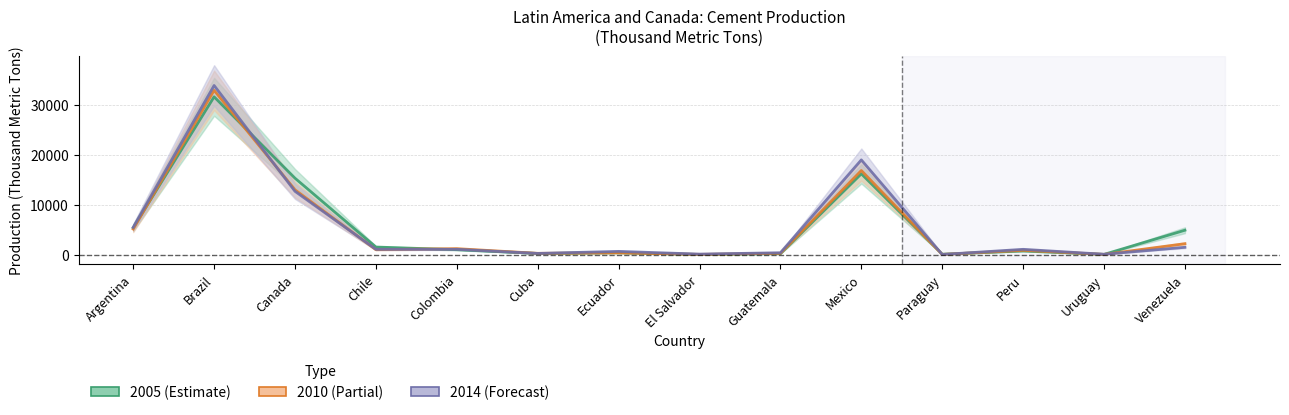

Which category has the lowest value in the 2014 series?

Paraguay